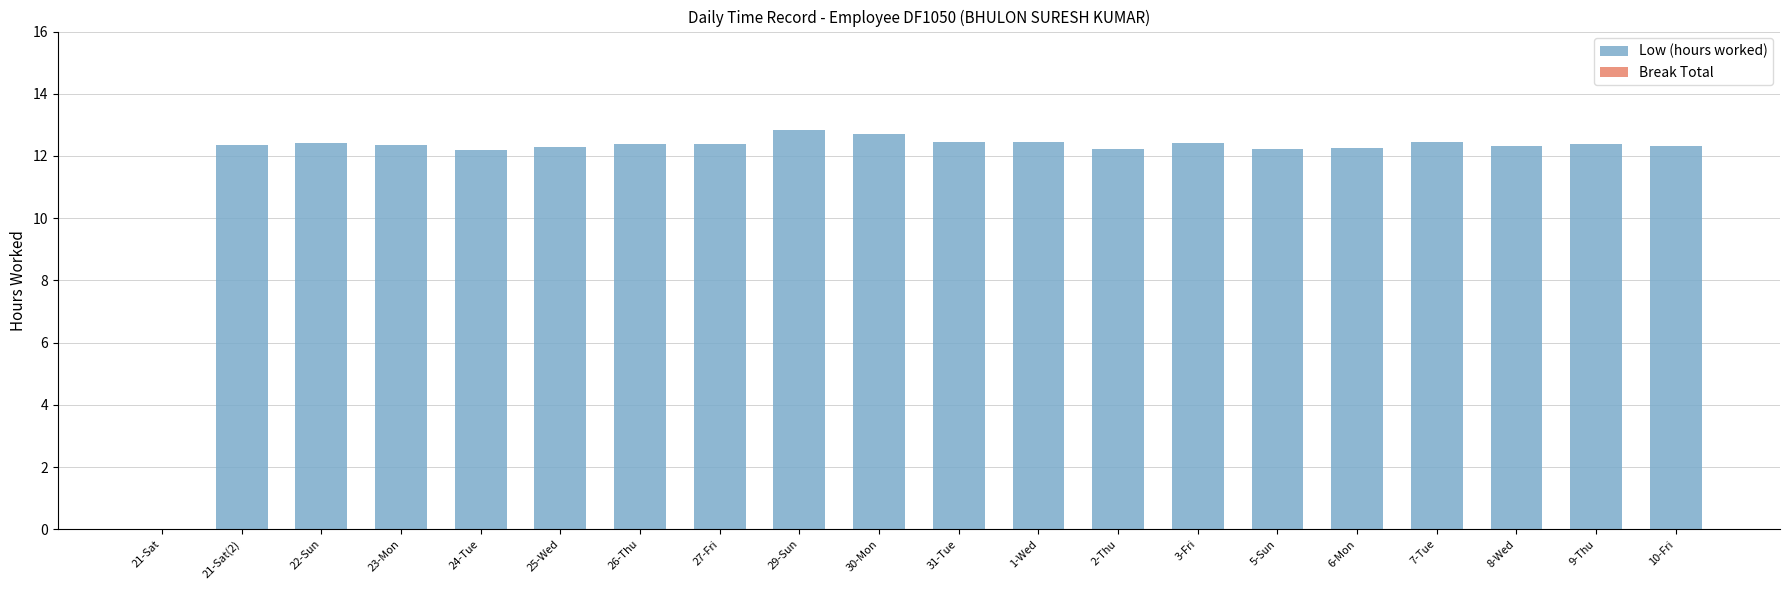

Where does the data first go above 12?

21-Sat(2)